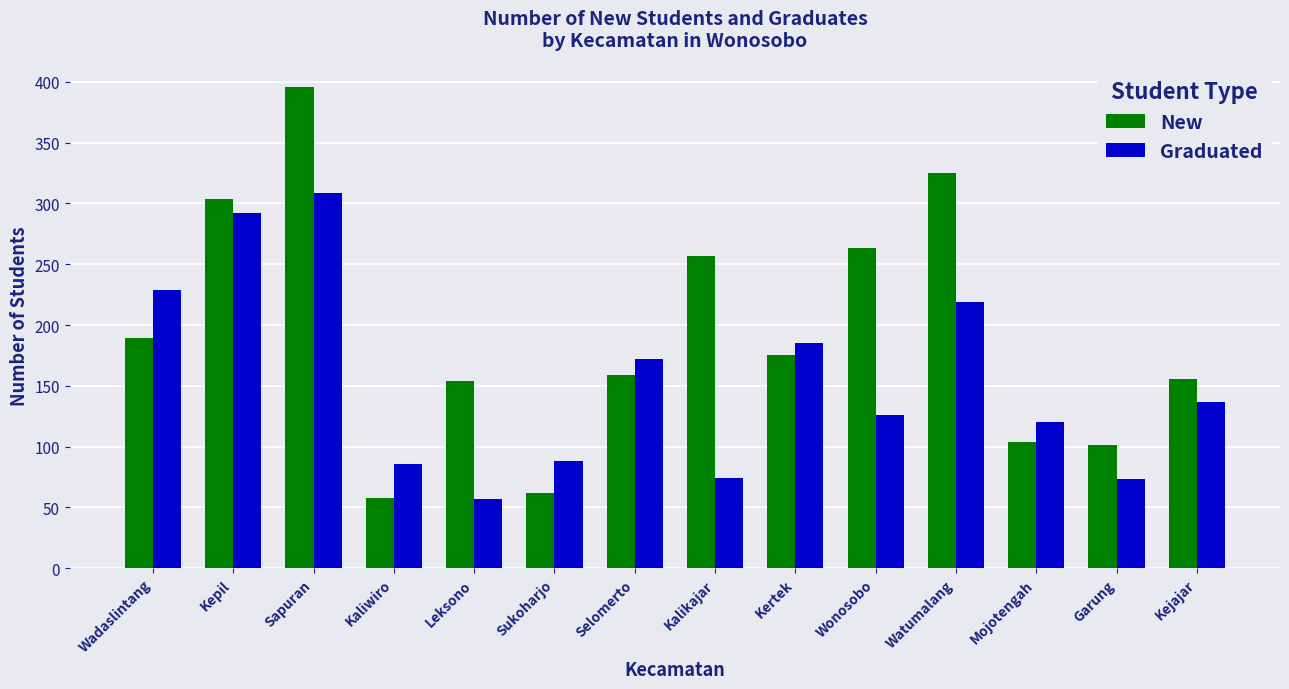

The New series shows 104 at Sapuran. True or false?

False